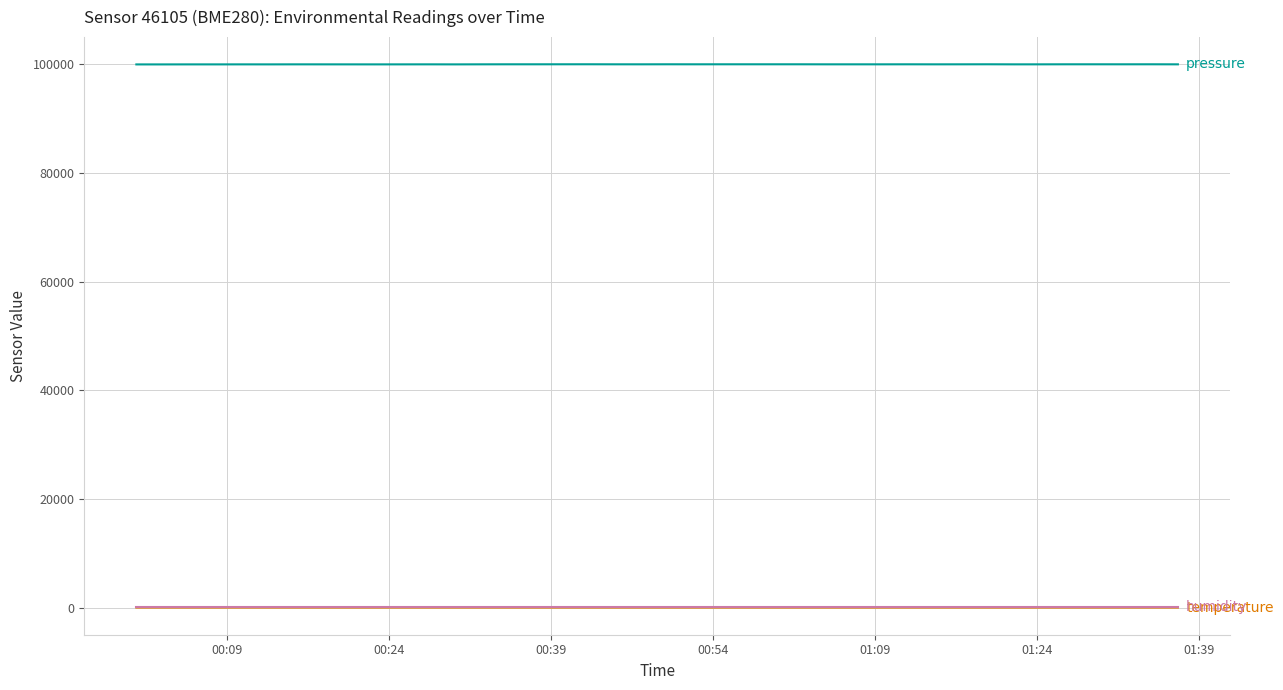

What is the greatest value displayed?

100006.0